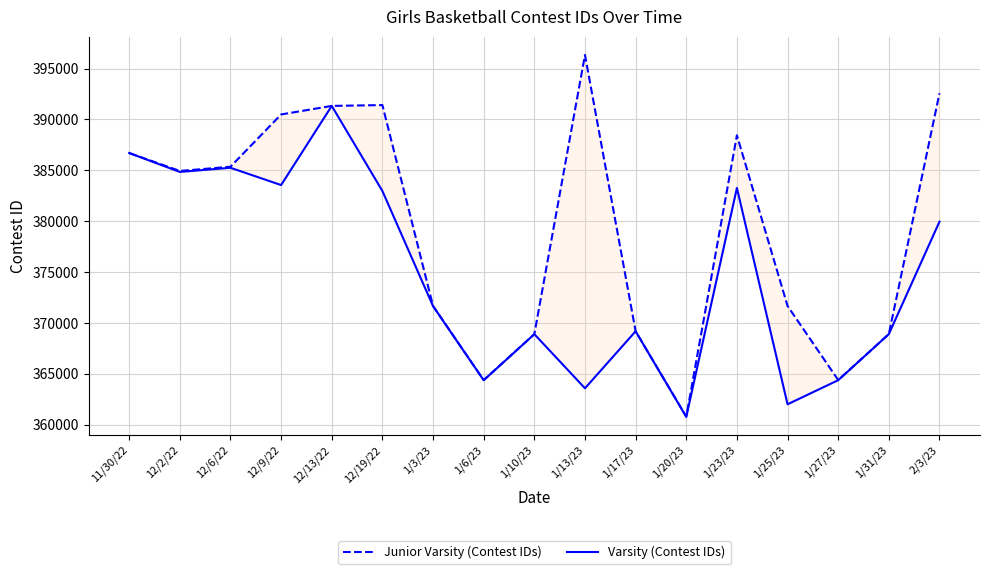

True or false: Varsity (Contest IDs) and Junior Varsity (Contest IDs) cross at least once.

False